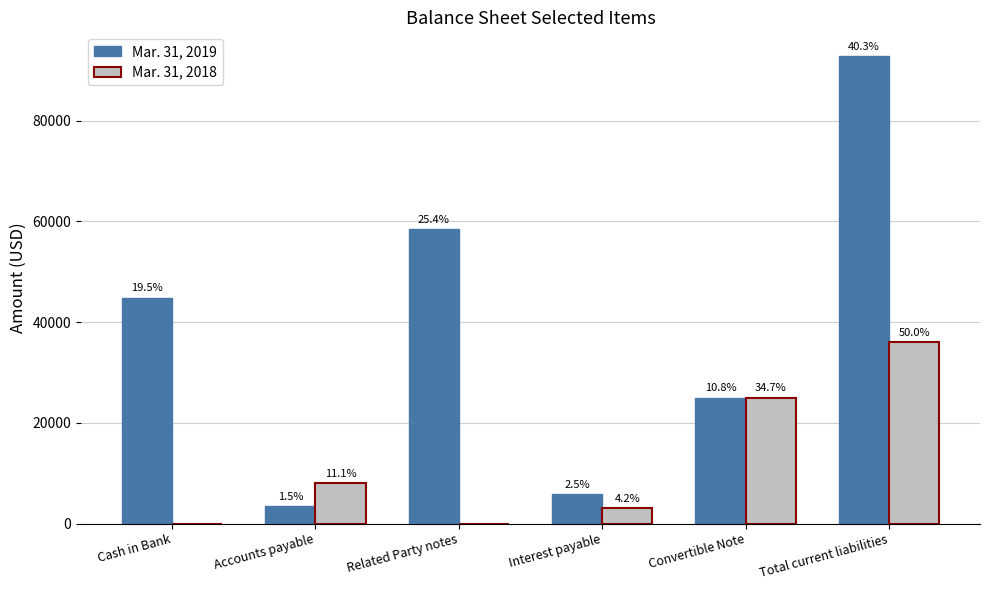

At how many categories does at least one series exceed 28992?

3